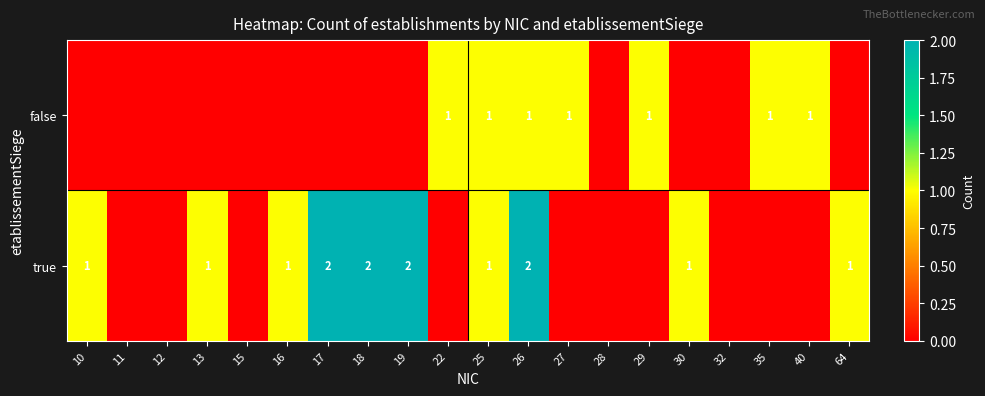

True or false: true has a value of 1 at 10.

True